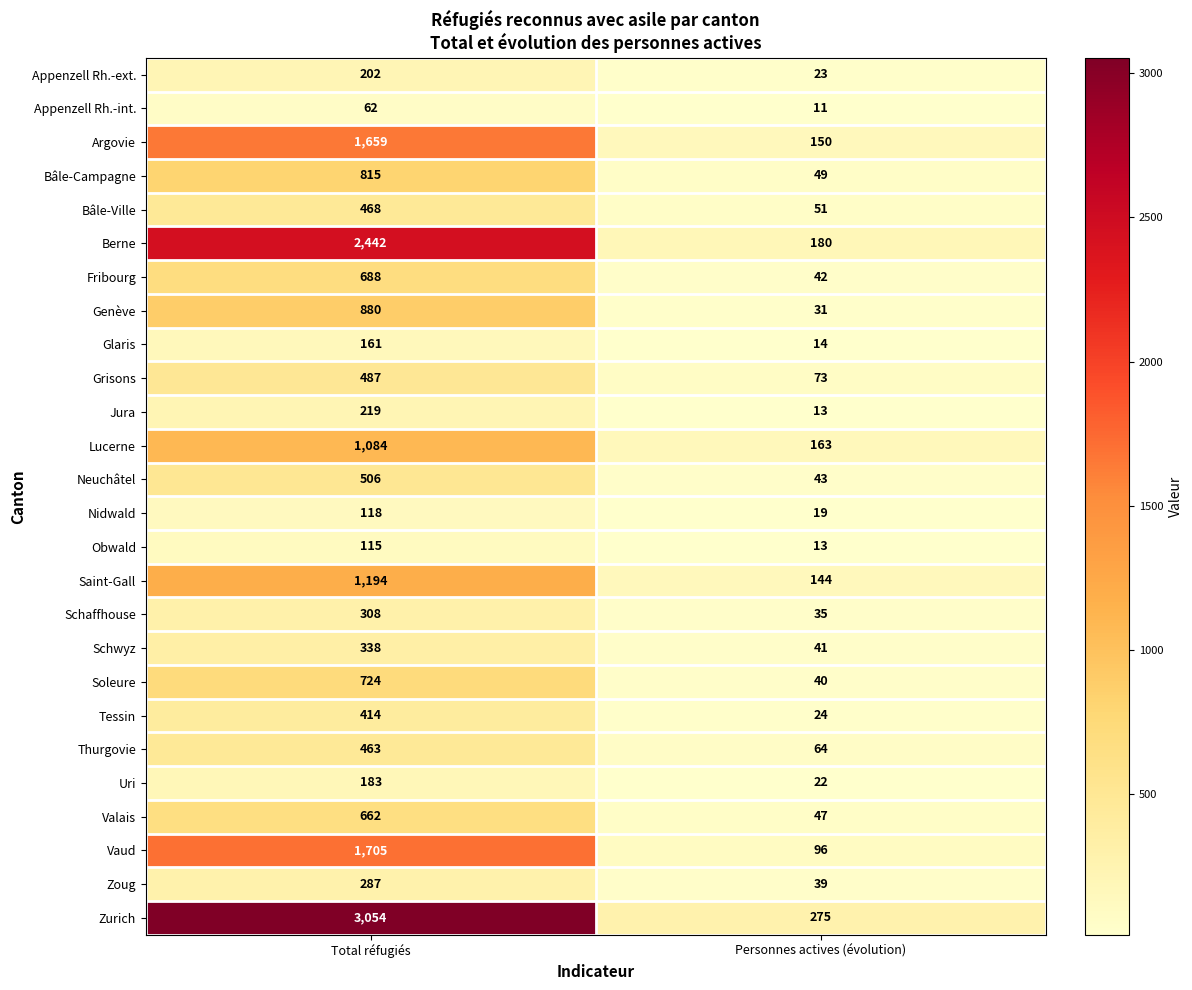

Which series has the largest range (max minus min)?

Zurich